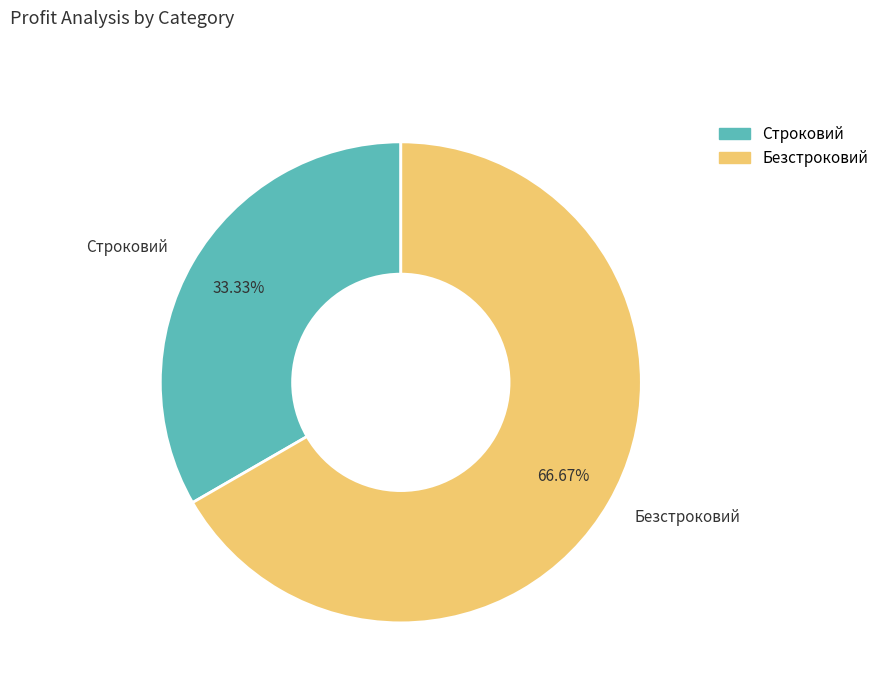

What percentage is the Безстроковий slice, to the nearest percent?

67%